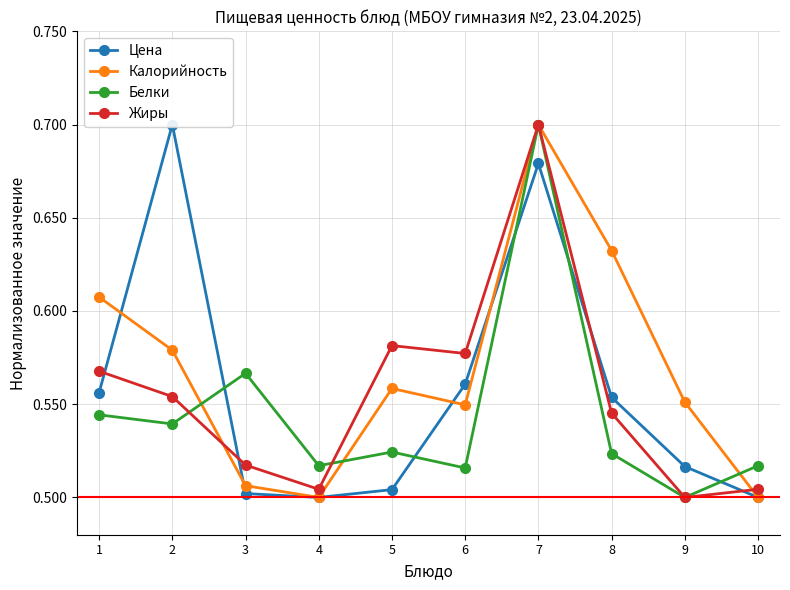

Which has a higher value, 2 or 5?

2